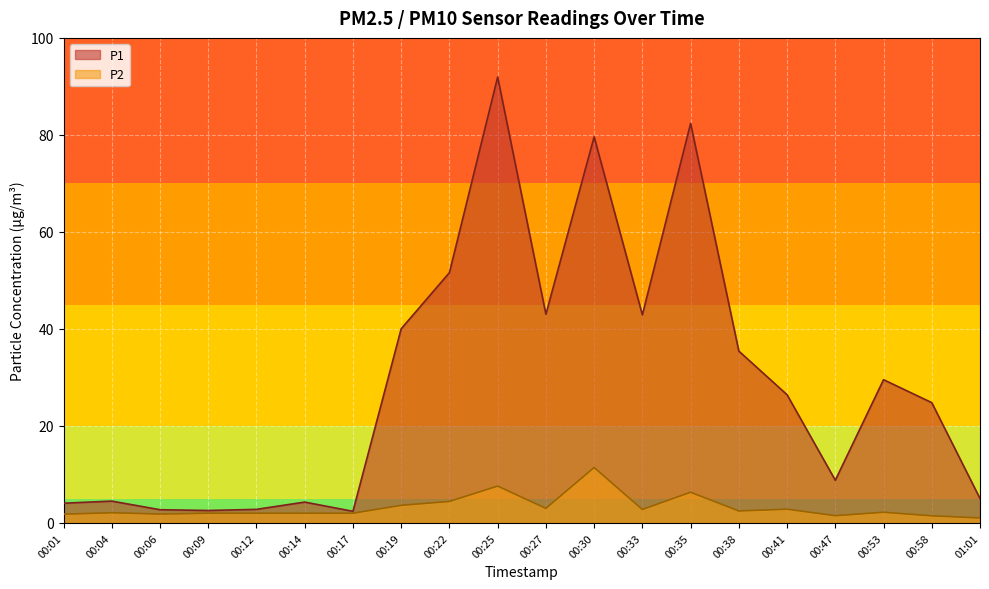

What is the value of the P2 point at the 7th from the left?

2.0